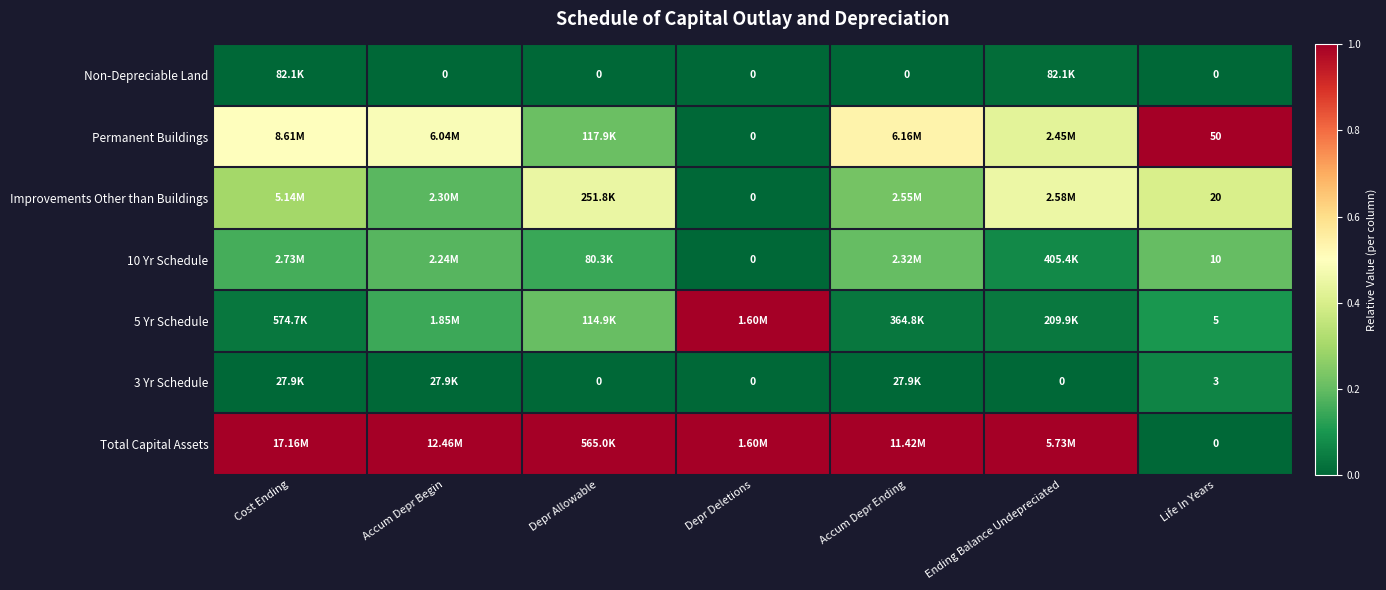

Is the value of 5 Yr Schedule at Life In Years greater than the value of 3 Yr Schedule at Depr Deletions?

Yes